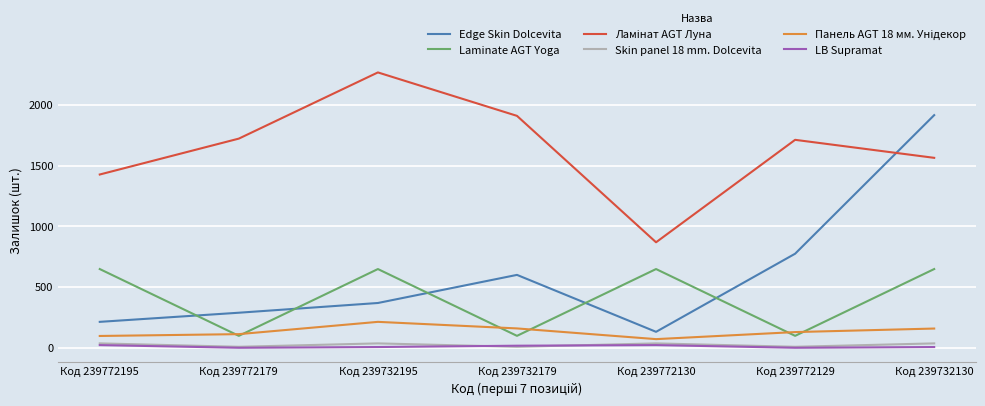

True or false: Edge Skin Dolcevita and LB Supramat cross at least once.

False